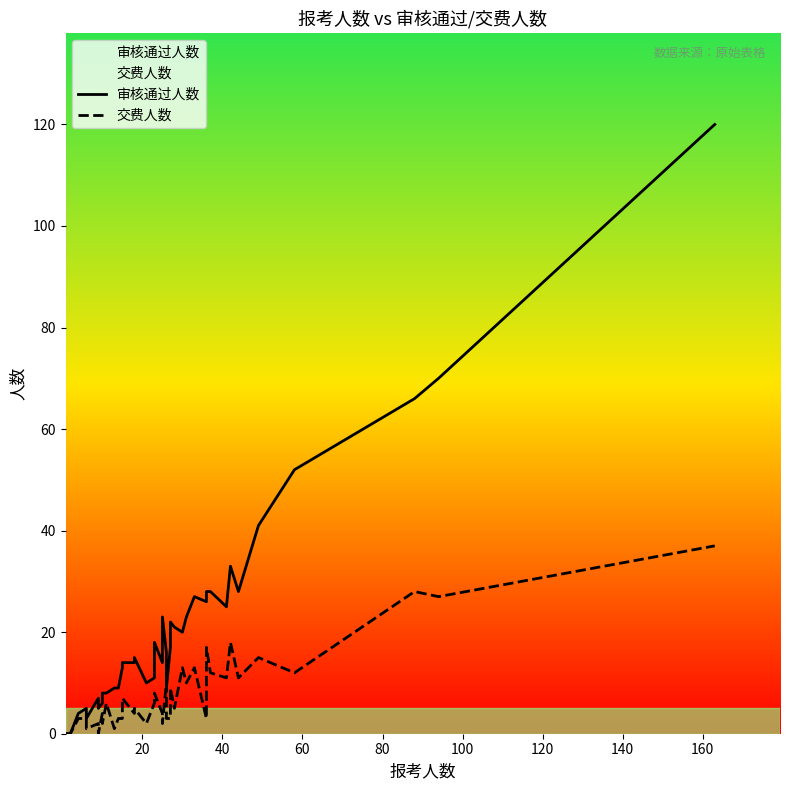

How many lines are shown in the chart?

2